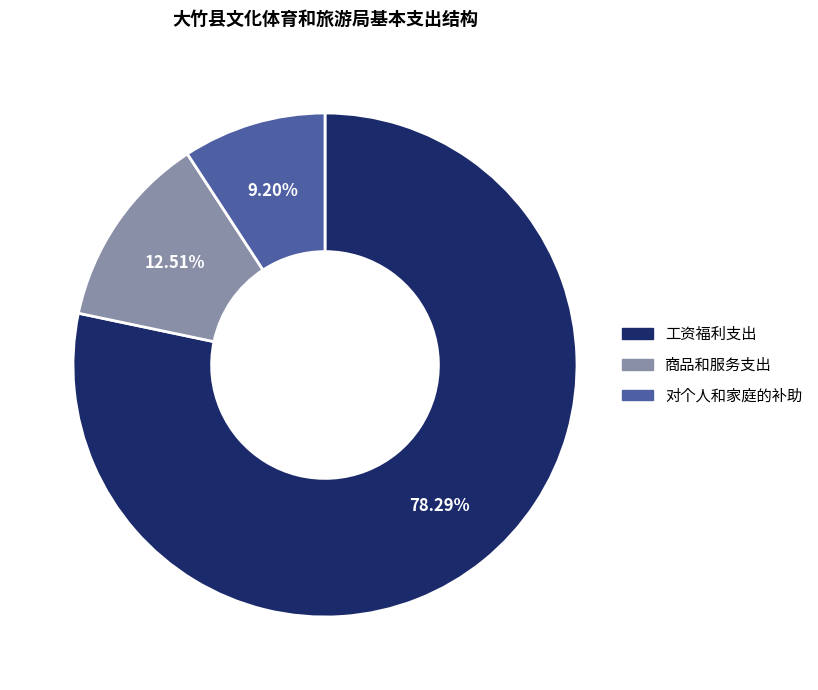

To the nearest percent, what is the difference between the 工资福利支出 and 商品和服务支出 slice percentages?

66%